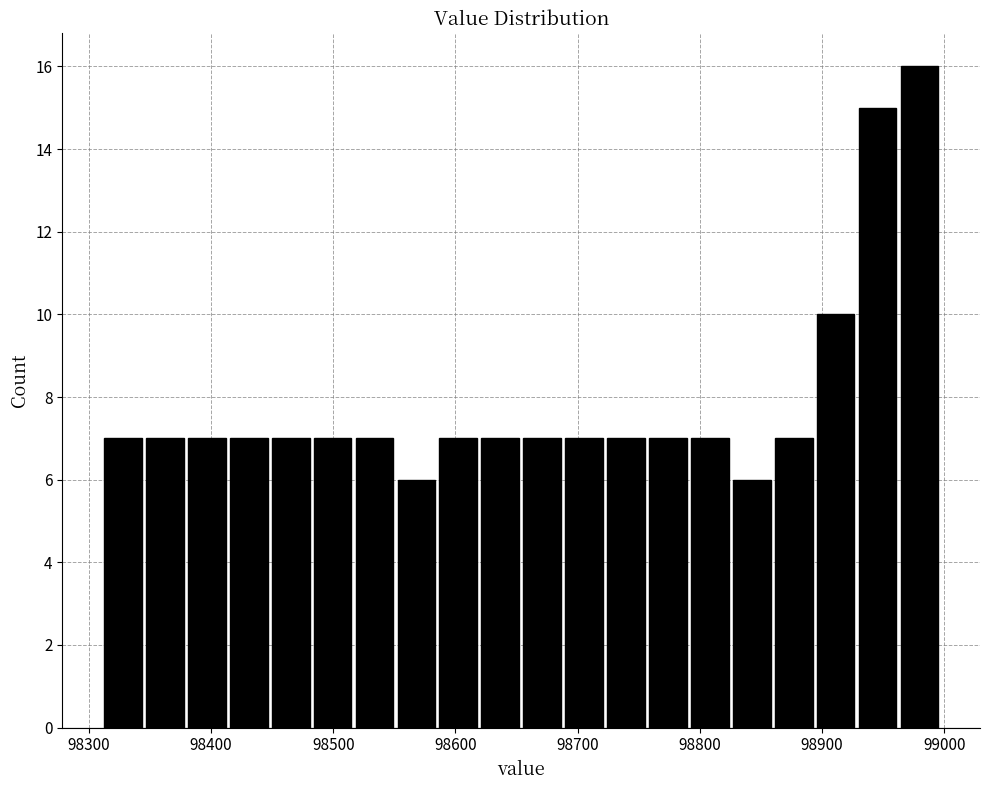

Around what value on the x-axis is the tallest bar? Give the approximate position of its centre, as read against the axis.

98980